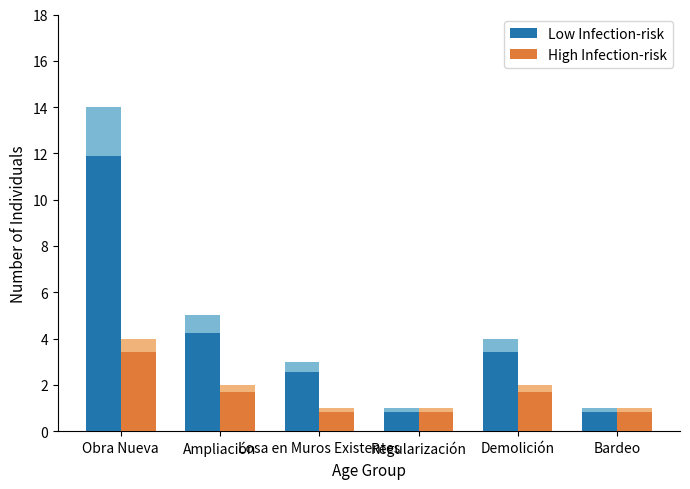

What is the value of the Low Infection-risk bar at the 3rd from the left?

2.5